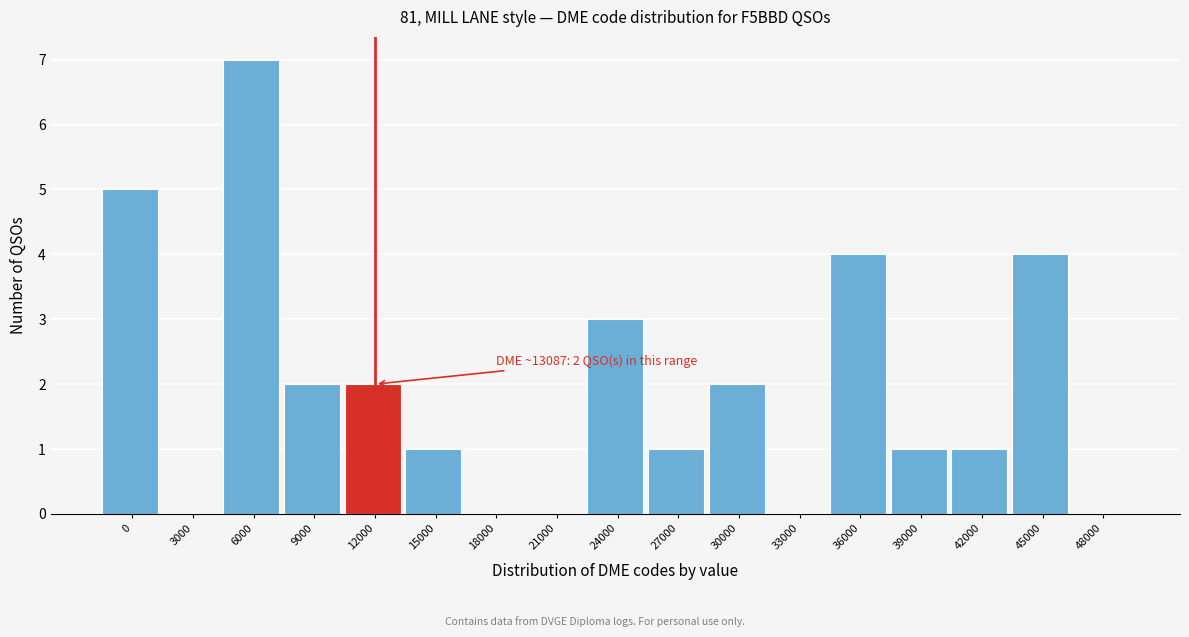

Reading left to right, what are all the values shown in this chart?

0=5	3000=0	6000=7	9000=2	12000=2	15000=1	18000=0	21000=0	24000=3	27000=1	30000=2	33000=0	36000=4	39000=1	42000=1	45000=4	48000=0